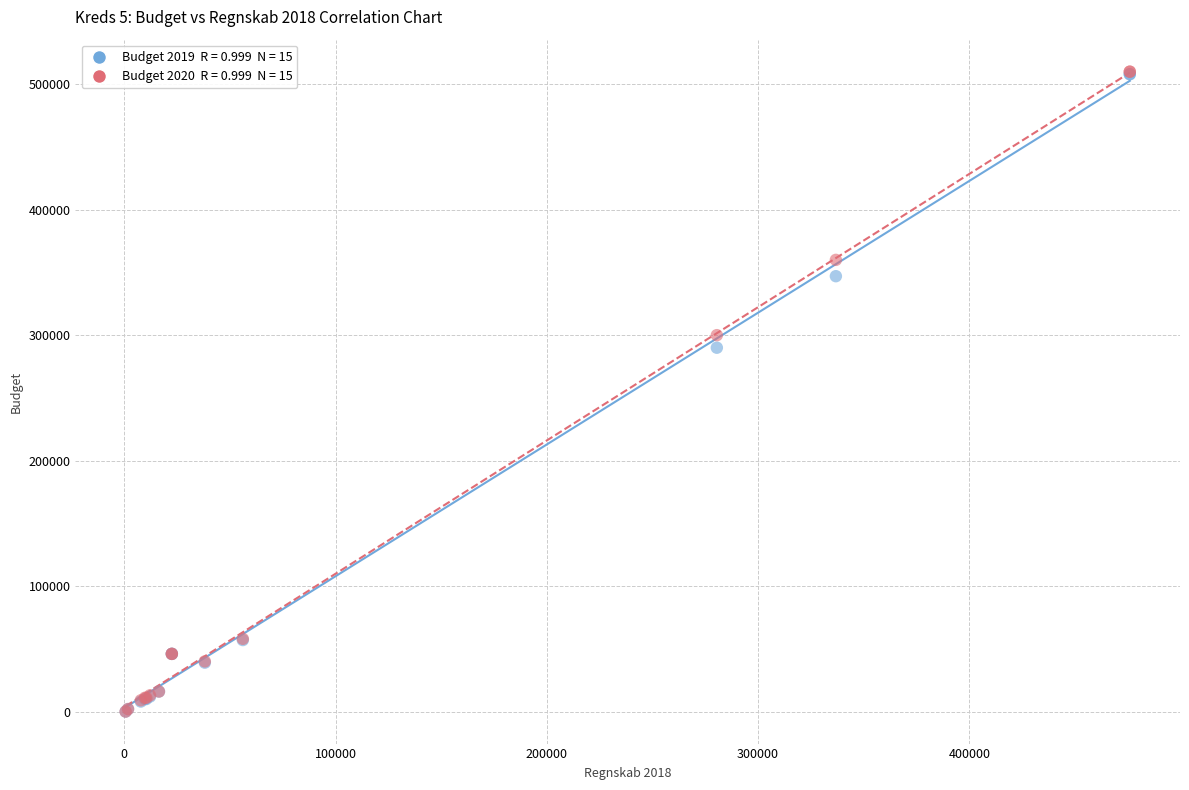

Across all series, what Y value is closest to 255000?

290000